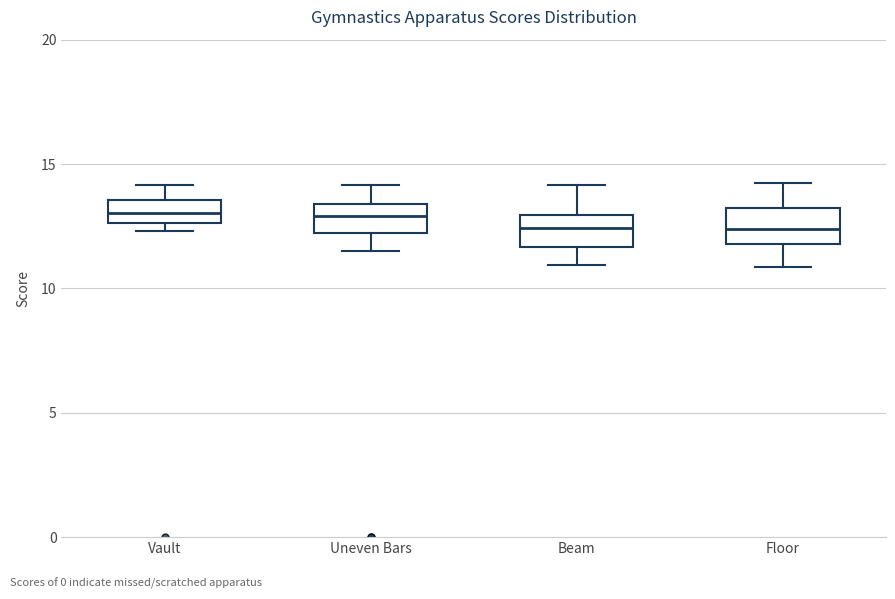

Reading left to right, transcribe this box plot: for each box, give where its median line is, the range the box spans, and where its two whiskers end, as read against the y-axis. The values are not printed on the chart, so give them approximately, as read against the axis.

Vault: median 13.0, box 12.5 to 13.5, whiskers 12.5 (just below the box's lower edge) to 14.0
Uneven Bars: median 13.0, box 12.0 to 13.5, whiskers 11.5 to 14.0
Beam: median 12.5, box 11.5 to 13.0, whiskers 11.0 to 14.0
Floor: median 12.5, box 12.0 to 13.0, whiskers 11.0 to 14.5